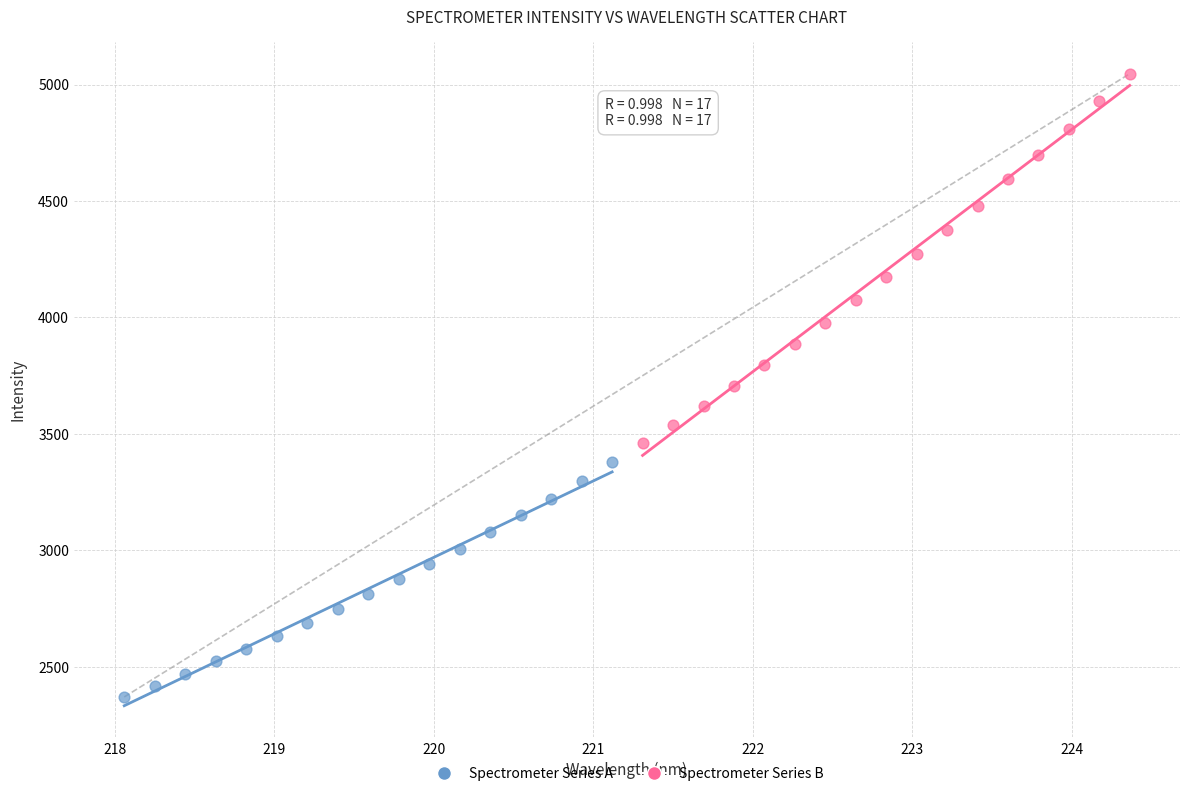

Which series has the largest Y range (max minus min)?

Spectrometer Series B